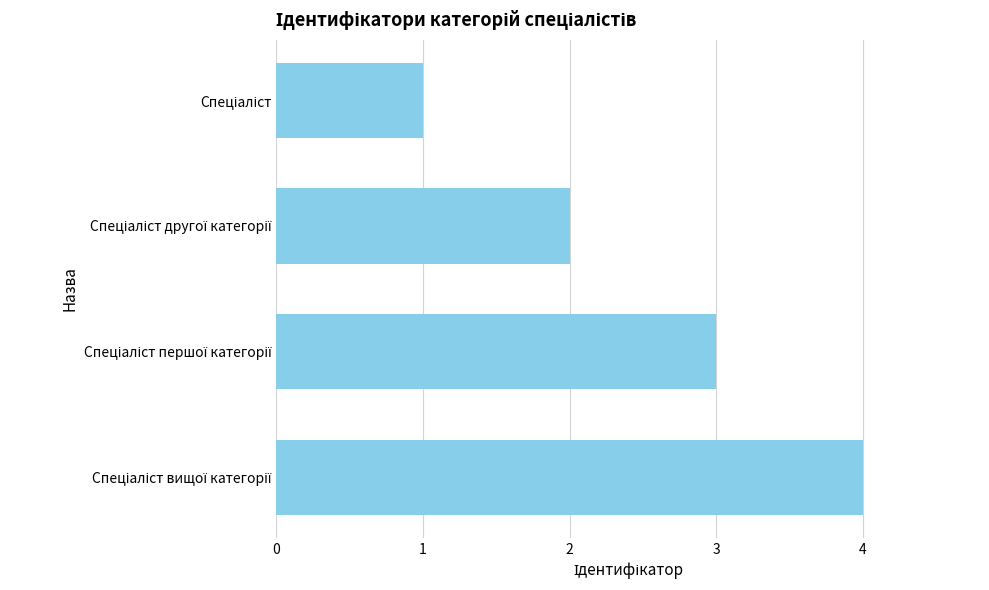

Does the chart contain any negative values?

No